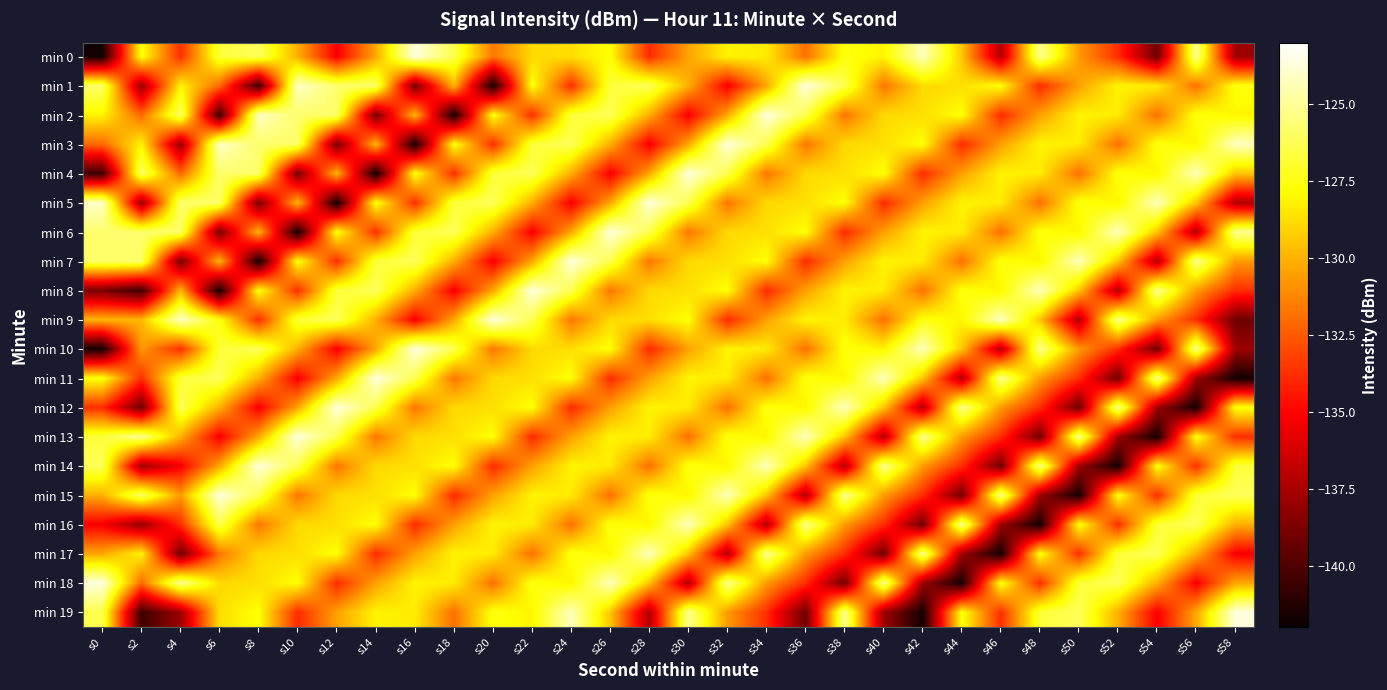

Reading left to right, what are all the values shown in this chart?

min 0: s0=-141.7	s2=-127.6	s4=-133.8	s6=-126.8	s8=-126.2	s10=-130.1	s12=-135.2	s14=-130.3	s16=-123.6	s18=-126.4	s20=-131.7	s22=-128.9	s24=-128.7	s26=-127.7	s28=-133.9	s30=-130.5	s32=-128.1	s34=-128.4	s36=-131.9	s38=-127.6	s40=-128.1	s42=-124.3	s44=-129.5	s46=-137.2	s48=-125.2	s50=-130.7	s52=-133.8	s54=-139.1	s56=-125.1	s58=-137.8
min 1: s0=-125.9	s2=-138.0	s4=-128.1	s6=-132.1	s8=-140.5	s10=-124.1	s12=-125.8	s14=-125.9	s16=-138.9	s18=-129.9	s20=-141.7	s22=-127.6	s24=-133.8	s26=-126.8	s28=-126.2	s30=-130.1	s32=-135.2	s34=-130.3	s36=-123.6	s38=-126.4	s40=-131.7	s42=-128.9	s44=-128.7	s46=-127.7	s48=-133.9	s50=-130.5	s52=-128.1	s54=-128.4	s56=-131.9	s58=-127.6
min 2: s0=-128.1	s2=-132.1	s4=-125.9	s6=-140.5	s8=-124.1	s10=-125.8	s12=-125.9	s14=-138.9	s16=-129.9	s18=-141.7	s20=-127.6	s22=-133.8	s24=-126.8	s26=-126.2	s28=-130.1	s30=-135.2	s32=-130.3	s34=-123.6	s36=-126.4	s38=-131.7	s40=-128.9	s42=-128.7	s44=-127.7	s46=-133.9	s48=-130.5	s50=-128.1	s52=-128.4	s54=-131.9	s56=-127.6	s58=-128.1
min 3: s0=-132.1	s2=-128.1	s4=-138.0	s6=-124.1	s8=-125.8	s10=-125.9	s12=-138.9	s14=-129.9	s16=-141.7	s18=-127.6	s20=-133.8	s22=-126.8	s24=-126.2	s26=-130.1	s28=-135.2	s30=-130.3	s32=-123.6	s34=-126.4	s36=-131.7	s38=-128.9	s40=-128.7	s42=-127.7	s44=-133.9	s46=-130.5	s48=-128.1	s50=-128.4	s52=-131.9	s54=-127.6	s56=-128.1	s58=-124.3
min 4: s0=-140.5	s2=-125.9	s4=-132.1	s6=-125.8	s8=-125.9	s10=-138.9	s12=-129.9	s14=-141.7	s16=-127.6	s18=-133.8	s20=-126.8	s22=-126.2	s24=-130.1	s26=-135.2	s28=-130.3	s30=-123.6	s32=-126.4	s34=-131.7	s36=-128.9	s38=-128.7	s40=-127.7	s42=-133.9	s44=-130.5	s46=-128.1	s48=-128.4	s50=-131.9	s52=-127.6	s54=-128.1	s56=-124.3	s58=-129.5
min 5: s0=-124.1	s2=-138.0	s4=-125.8	s6=-125.9	s8=-138.9	s10=-129.9	s12=-141.7	s14=-127.6	s16=-133.8	s18=-126.8	s20=-126.2	s22=-130.1	s24=-135.2	s26=-130.3	s28=-123.6	s30=-126.4	s32=-131.7	s34=-128.9	s36=-128.7	s38=-127.7	s40=-133.9	s42=-130.5	s44=-128.1	s46=-128.4	s48=-131.9	s50=-127.6	s52=-128.1	s54=-124.3	s56=-129.5	s58=-137.2
min 6: s0=-125.8	s2=-125.8	s4=-125.9	s6=-138.9	s8=-129.9	s10=-141.7	s12=-127.6	s14=-133.8	s16=-126.8	s18=-126.2	s20=-130.1	s22=-135.2	s24=-130.3	s26=-123.6	s28=-126.4	s30=-131.7	s32=-128.9	s34=-128.7	s36=-127.7	s38=-133.9	s40=-130.5	s42=-128.1	s44=-128.4	s46=-131.9	s48=-127.6	s50=-128.1	s52=-124.3	s54=-129.5	s56=-137.2	s58=-125.2
min 7: s0=-125.9	s2=-125.9	s4=-138.9	s6=-129.9	s8=-141.7	s10=-127.6	s12=-133.8	s14=-126.8	s16=-126.2	s18=-130.1	s20=-135.2	s22=-130.3	s24=-123.6	s26=-126.4	s28=-131.7	s30=-128.9	s32=-128.7	s34=-127.7	s36=-133.9	s38=-130.5	s40=-128.1	s42=-128.4	s44=-131.9	s46=-127.6	s48=-128.1	s50=-124.3	s52=-129.5	s54=-137.2	s56=-125.2	s58=-130.7
min 8: s0=-138.9	s2=-140.5	s4=-129.9	s6=-141.7	s8=-127.6	s10=-133.8	s12=-126.8	s14=-126.2	s16=-130.1	s18=-135.2	s20=-130.3	s22=-123.6	s24=-126.4	s26=-131.7	s28=-128.9	s30=-128.7	s32=-127.7	s34=-133.9	s36=-130.5	s38=-128.1	s40=-128.4	s42=-131.9	s44=-127.6	s46=-128.1	s48=-124.3	s50=-129.5	s52=-137.2	s54=-125.2	s56=-130.7	s58=-133.8
min 9: s0=-129.9	s2=-129.9	s4=-124.1	s6=-127.6	s8=-133.8	s10=-126.8	s12=-126.2	s14=-130.1	s16=-135.2	s18=-130.3	s20=-123.6	s22=-126.4	s24=-131.7	s26=-128.9	s28=-128.7	s30=-127.7	s32=-133.9	s34=-130.5	s36=-128.1	s38=-128.4	s40=-131.9	s42=-127.6	s44=-128.1	s46=-124.3	s48=-129.5	s50=-137.2	s52=-125.2	s54=-130.7	s56=-133.8	s58=-139.1
min 10: s0=-141.7	s2=-130.7	s4=-133.8	s6=-126.8	s8=-126.2	s10=-130.1	s12=-135.2	s14=-130.3	s16=-123.6	s18=-126.4	s20=-131.7	s22=-128.9	s24=-128.7	s26=-127.7	s28=-133.9	s30=-130.5	s32=-128.1	s34=-128.4	s36=-131.9	s38=-127.6	s40=-128.1	s42=-124.3	s44=-129.5	s46=-137.2	s48=-125.2	s50=-130.7	s52=-133.8	s54=-139.1	s56=-125.1	s58=-137.8
min 11: s0=-127.6	s2=-133.8	s4=-126.8	s6=-126.2	s8=-130.1	s10=-135.2	s12=-130.3	s14=-123.6	s16=-126.4	s18=-131.7	s20=-128.9	s22=-128.7	s24=-127.7	s26=-133.9	s28=-130.5	s30=-128.1	s32=-128.4	s34=-131.9	s36=-127.6	s38=-128.1	s40=-124.3	s42=-129.5	s44=-137.2	s46=-125.2	s48=-130.7	s50=-133.8	s52=-139.1	s54=-125.1	s56=-137.8	s58=-141.7
min 12: s0=-133.8	s2=-139.1	s4=-126.2	s6=-130.1	s8=-135.2	s10=-130.3	s12=-123.6	s14=-126.4	s16=-131.7	s18=-128.9	s20=-128.7	s22=-127.7	s24=-133.9	s26=-130.5	s28=-128.1	s30=-128.4	s32=-131.9	s34=-127.6	s36=-128.1	s38=-124.3	s40=-129.5	s42=-137.2	s44=-125.2	s46=-130.7	s48=-133.8	s50=-139.1	s52=-125.1	s54=-137.8	s56=-141.7	s58=-127.6
min 13: s0=-126.8	s2=-125.1	s4=-130.1	s6=-135.2	s8=-130.3	s10=-123.6	s12=-126.4	s14=-131.7	s16=-128.9	s18=-128.7	s20=-127.7	s22=-133.9	s24=-130.5	s26=-128.1	s28=-128.4	s30=-131.9	s32=-127.6	s34=-128.1	s36=-124.3	s38=-129.5	s40=-137.2	s42=-125.2	s44=-130.7	s46=-133.8	s48=-139.1	s50=-125.1	s52=-137.8	s54=-141.7	s56=-127.6	s58=-133.8
min 14: s0=-126.2	s2=-137.8	s4=-135.2	s6=-130.3	s8=-123.6	s10=-126.4	s12=-131.7	s14=-128.9	s16=-128.7	s18=-127.7	s20=-133.9	s22=-130.5	s24=-128.1	s26=-128.4	s28=-131.9	s30=-127.6	s32=-128.1	s34=-124.3	s36=-129.5	s38=-137.2	s40=-125.2	s42=-130.7	s44=-133.8	s46=-139.1	s48=-125.1	s50=-137.8	s52=-141.7	s54=-127.6	s56=-133.8	s58=-126.8
min 15: s0=-130.1	s2=-125.9	s4=-130.7	s6=-123.6	s8=-126.4	s10=-131.7	s12=-128.9	s14=-128.7	s16=-127.7	s18=-133.9	s20=-130.5	s22=-128.1	s24=-128.4	s26=-131.9	s28=-127.6	s30=-128.1	s32=-124.3	s34=-129.5	s36=-137.2	s38=-125.2	s40=-130.7	s42=-133.8	s44=-139.1	s46=-125.1	s48=-137.8	s50=-141.7	s52=-127.6	s54=-133.8	s56=-126.8	s58=-126.2
min 16: s0=-135.2	s2=-138.0	s4=-133.8	s6=-126.4	s8=-131.7	s10=-128.9	s12=-128.7	s14=-127.7	s16=-133.9	s18=-130.5	s20=-128.1	s22=-128.4	s24=-131.9	s26=-127.6	s28=-128.1	s30=-124.3	s32=-129.5	s34=-137.2	s36=-125.2	s38=-130.7	s40=-133.8	s42=-139.1	s44=-125.1	s46=-137.8	s48=-141.7	s50=-127.6	s52=-133.8	s54=-126.8	s56=-126.2	s58=-130.1
min 17: s0=-130.3	s2=-128.1	s4=-139.1	s6=-131.7	s8=-128.9	s10=-128.7	s12=-127.7	s14=-133.9	s16=-130.5	s18=-128.1	s20=-128.4	s22=-131.9	s24=-127.6	s26=-128.1	s28=-124.3	s30=-129.5	s32=-137.2	s34=-125.2	s36=-130.7	s38=-133.8	s40=-139.1	s42=-125.1	s44=-137.8	s46=-141.7	s48=-127.6	s50=-133.8	s52=-126.8	s54=-126.2	s56=-130.1	s58=-135.2
min 18: s0=-123.6	s2=-132.1	s4=-125.1	s6=-128.9	s8=-128.7	s10=-127.7	s12=-133.9	s14=-130.5	s16=-128.1	s18=-128.4	s20=-131.9	s22=-127.6	s24=-128.1	s26=-124.3	s28=-129.5	s30=-137.2	s32=-125.2	s34=-130.7	s36=-133.8	s38=-139.1	s40=-125.1	s42=-137.8	s44=-141.7	s46=-127.6	s48=-133.8	s50=-126.8	s52=-126.2	s54=-130.1	s56=-135.2	s58=-130.3
min 19: s0=-126.4	s2=-140.5	s4=-137.8	s6=-128.7	s8=-127.7	s10=-133.9	s12=-130.5	s14=-128.1	s16=-128.4	s18=-131.9	s20=-127.6	s22=-128.1	s24=-124.3	s26=-129.5	s28=-137.2	s30=-125.2	s32=-130.7	s34=-133.8	s36=-139.1	s38=-125.1	s40=-137.8	s42=-141.7	s44=-127.6	s46=-133.8	s48=-126.8	s50=-126.2	s52=-130.1	s54=-135.2	s56=-130.3	s58=-123.6